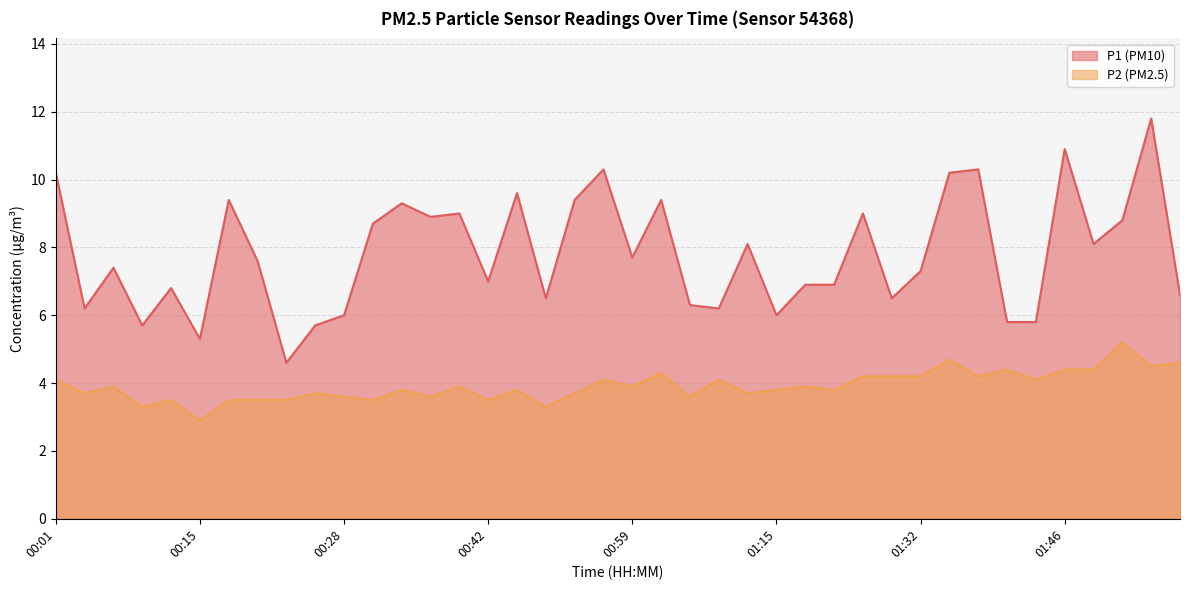

What is the spread (max minus min) of values at 00:07?

3.5